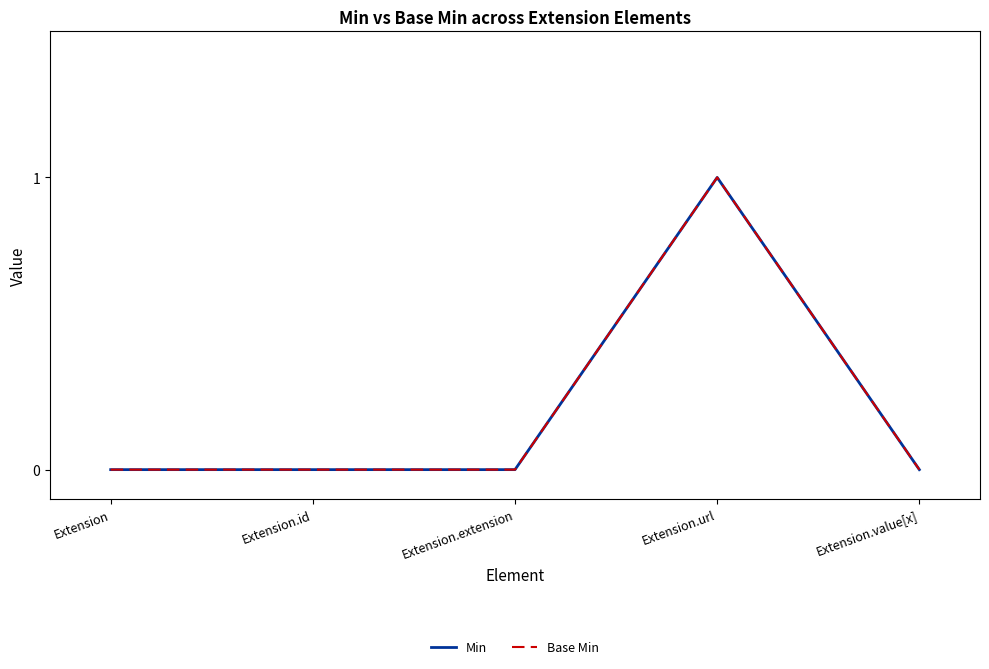

Does the chart have visible grid lines?

No